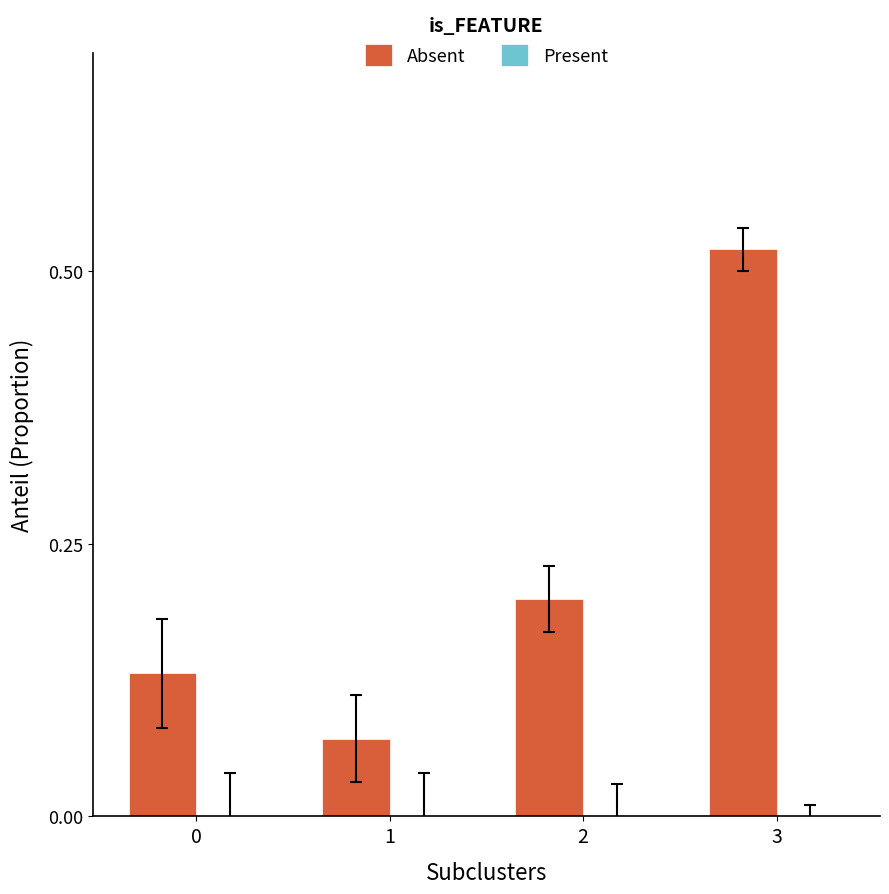

Is it true that the value at 2 is 0.4?

False